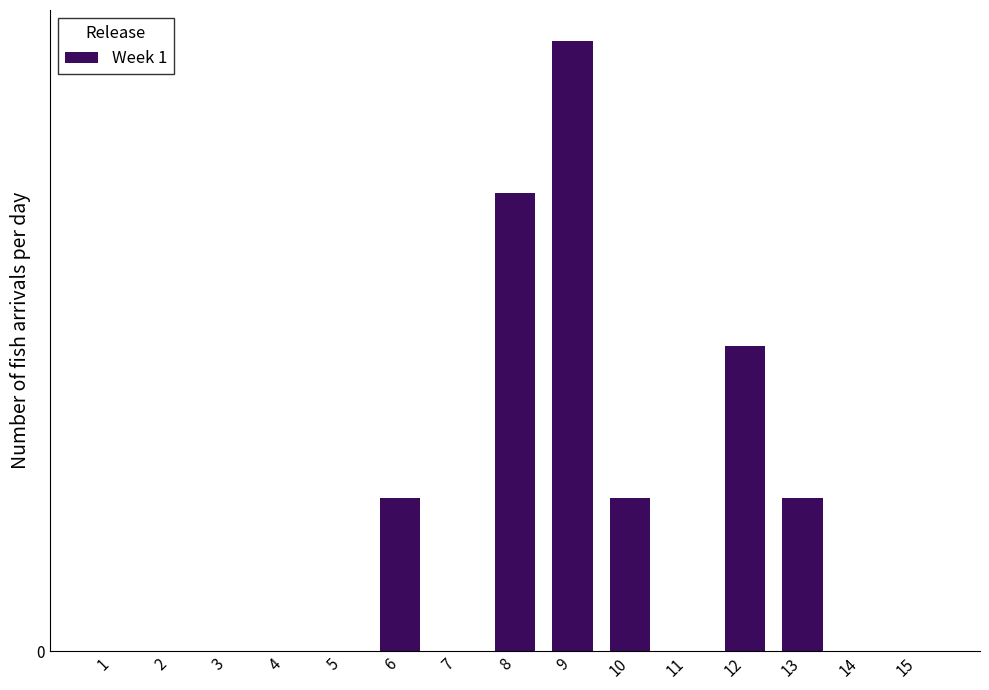

What is the difference between the maximum and minimum values?

4